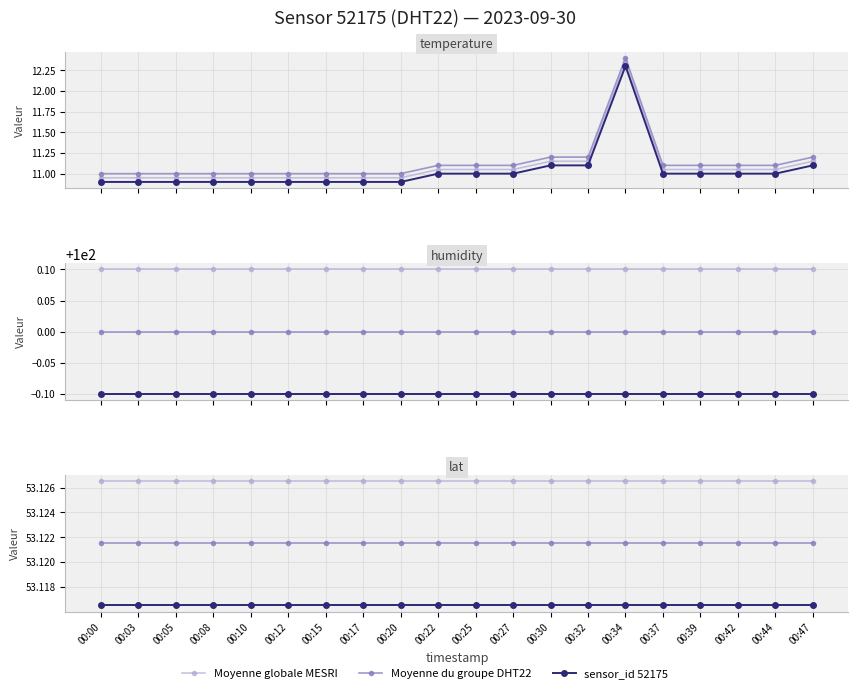

What is the maximum value for Moyenne du groupe DHT22?

53.1